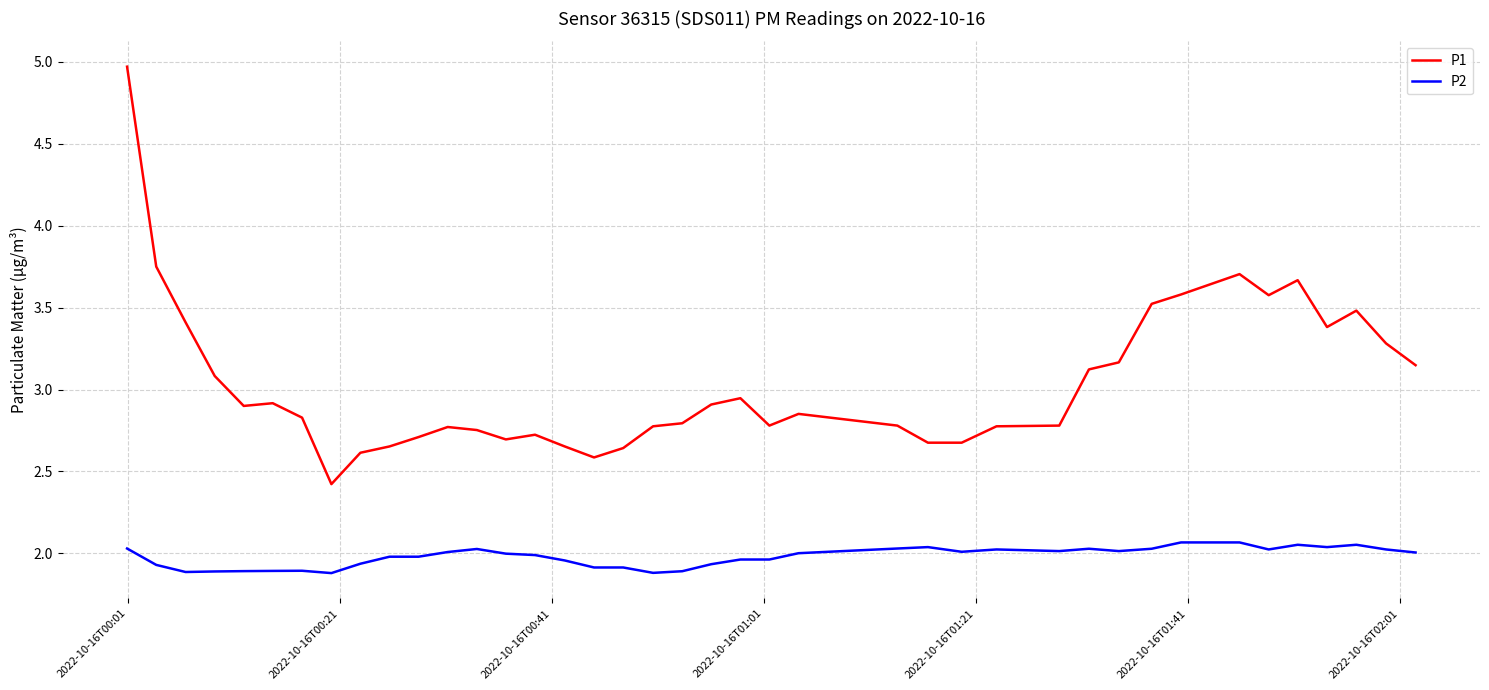

True or false: P1 and P2 intersect in this chart.

False